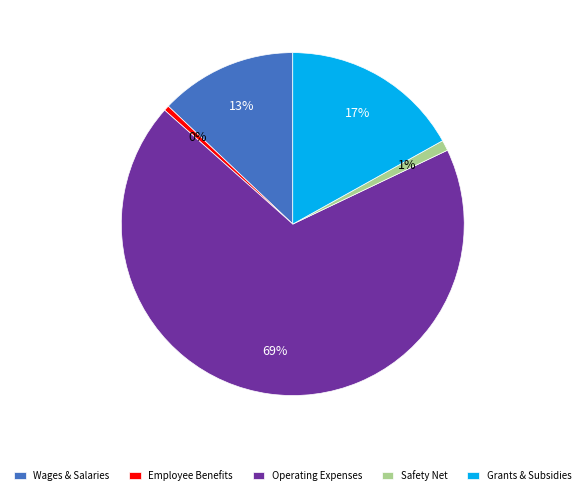

What percentage is the Wages & Salaries slice, to the nearest percent?

13%